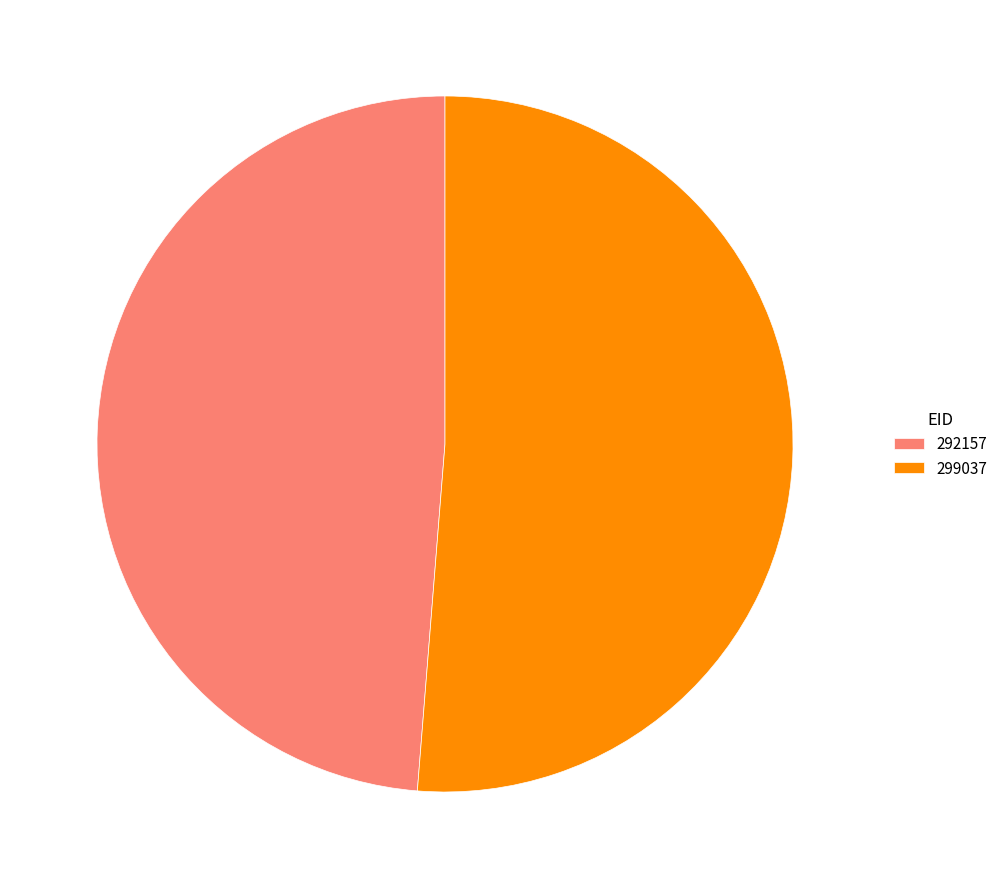

Does 292157 represent more than half of the total?

No